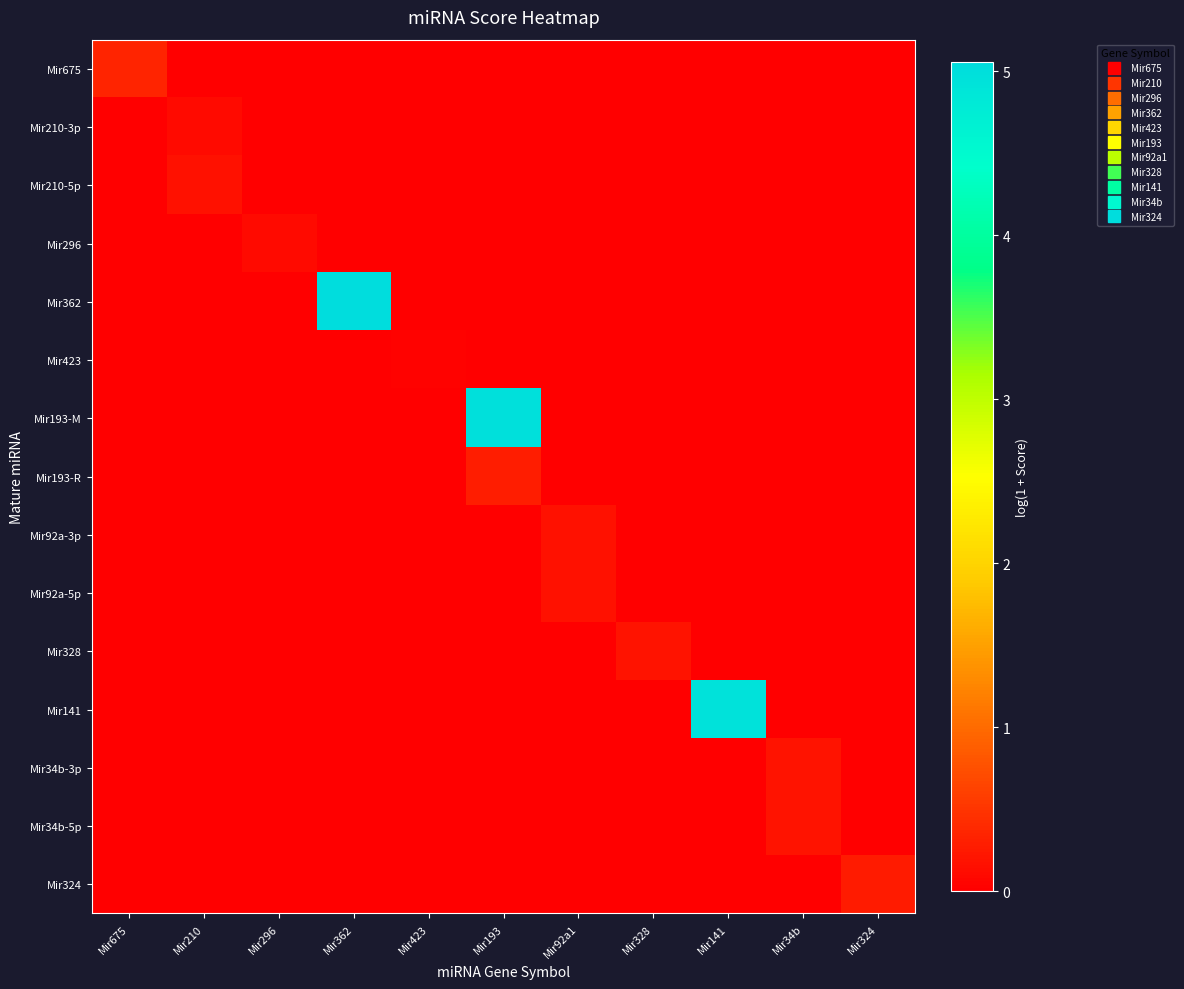

At how many categories does at least one series exceed 5?

1